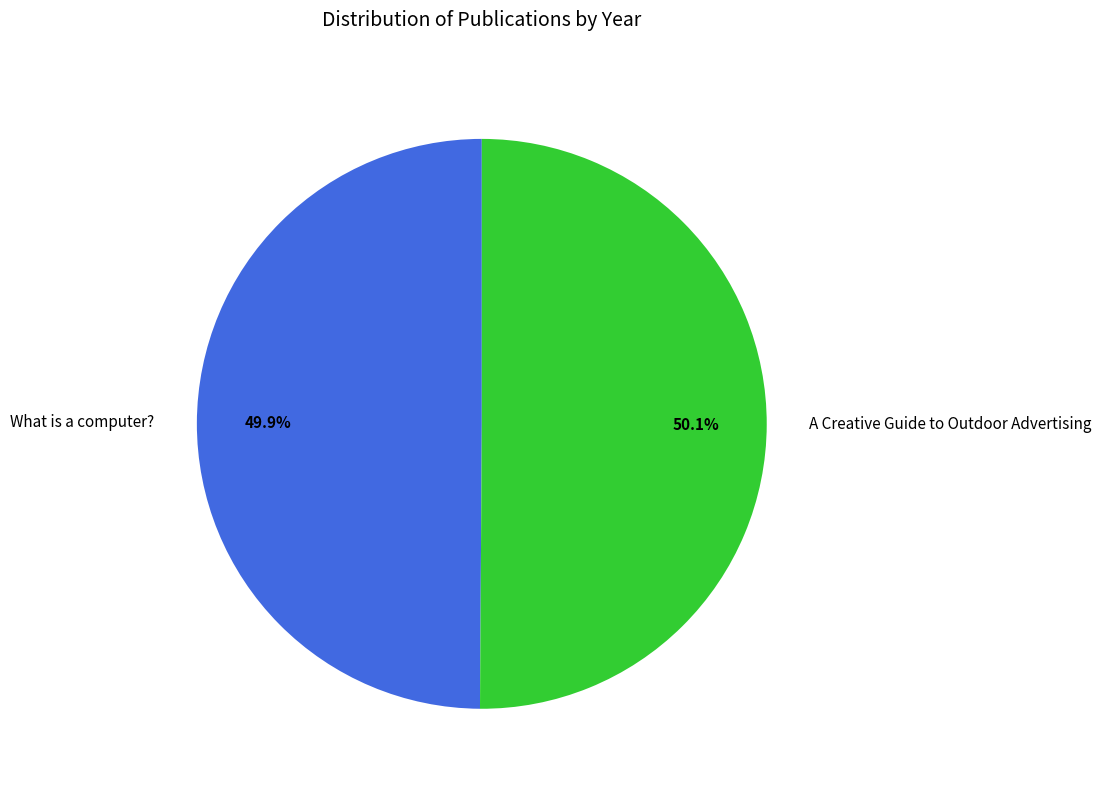

What percentage do What is a computer? and A Creative Guide to Outdoor Advertising together represent?

100.0%